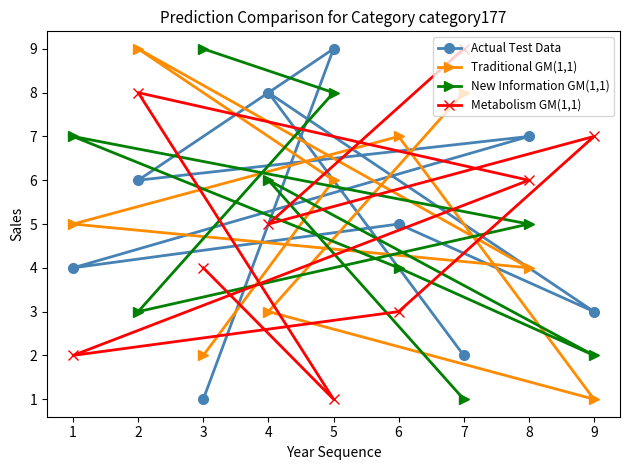

True or false: New Information GM(1,1) and Metabolism GM(1,1) cross at least once.

True